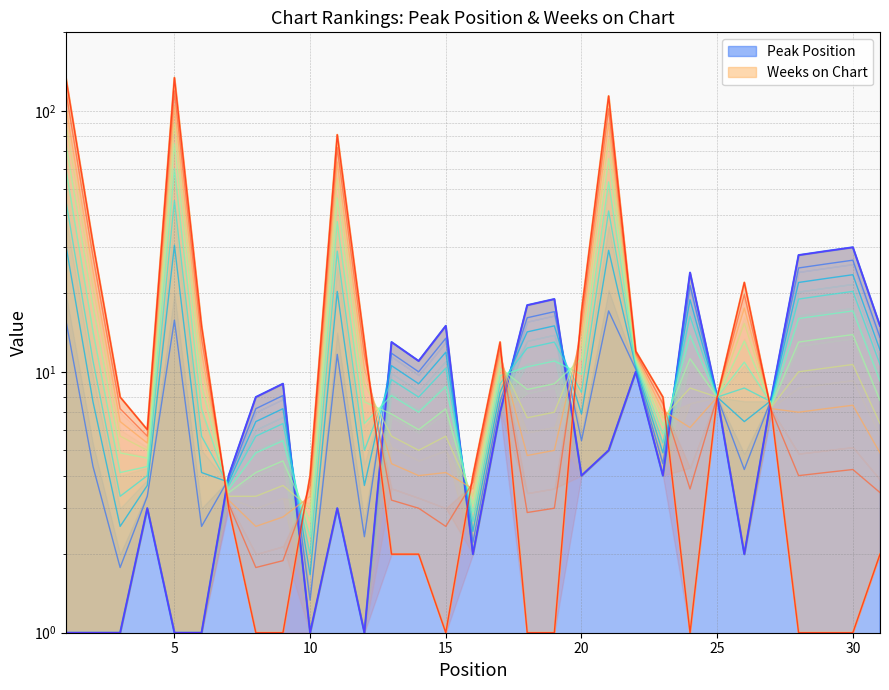

What value does the Weeks on Chart series have at 7?

3